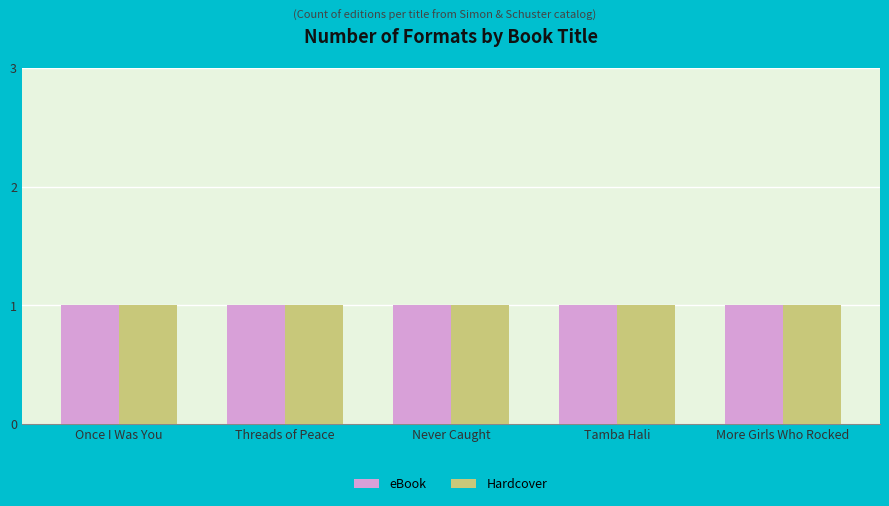

Between Tamba Hali and Threads of Peace, which is larger?

Tamba Hali